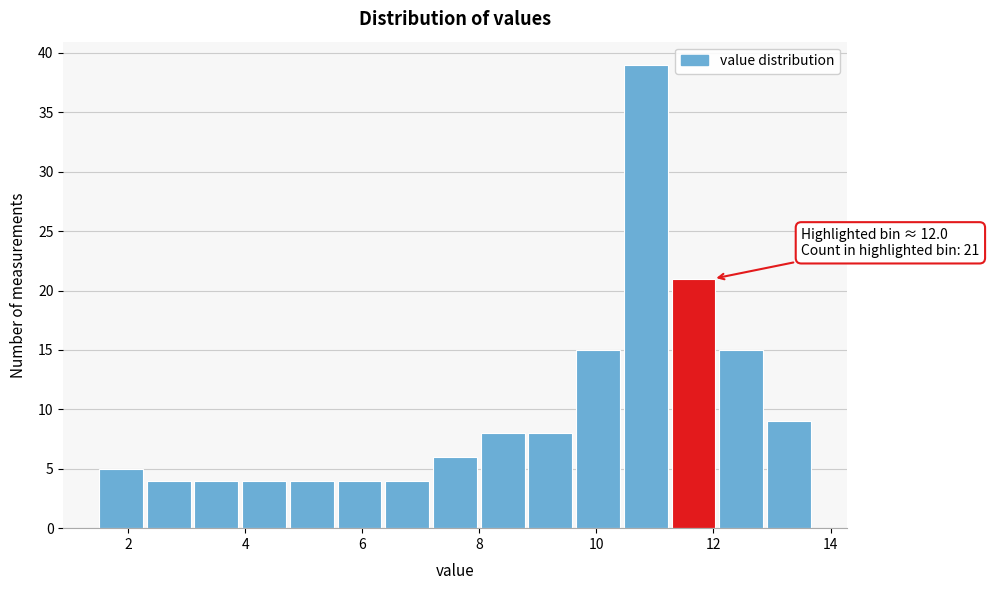

Which range on the x-axis has the tallest bar?

10.4 to 11.2